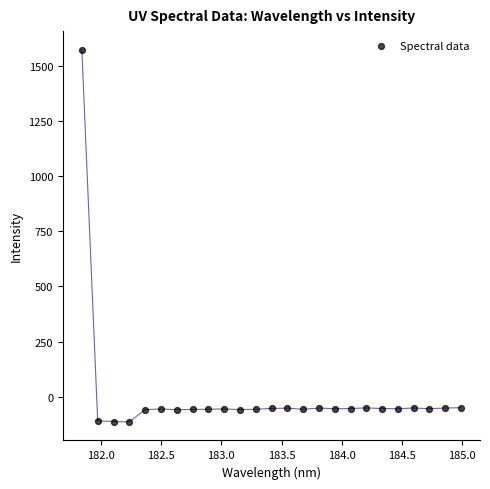

What is the range of Y values (max minus min)?

1684.8